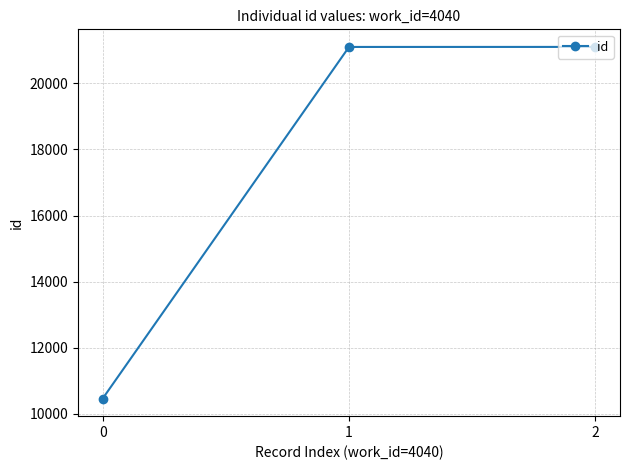

True or false: the data shows 10466 at 0.

True